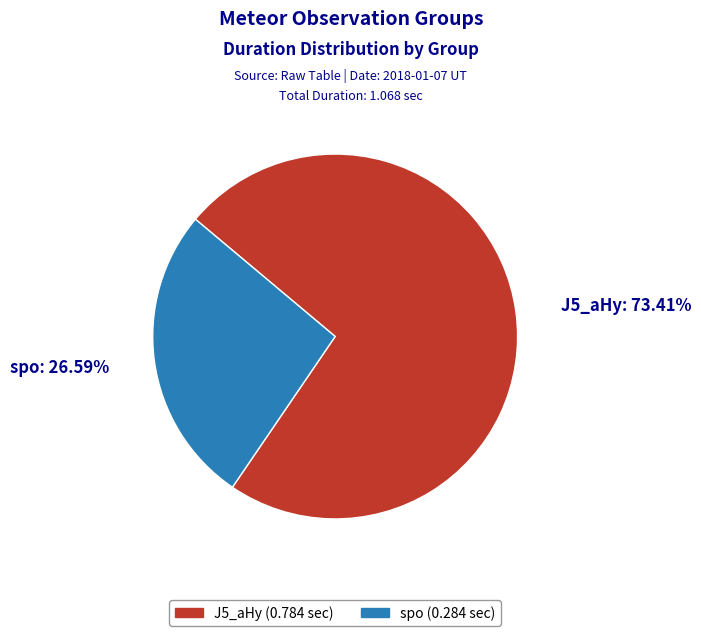

How many segments does this pie chart have?

2